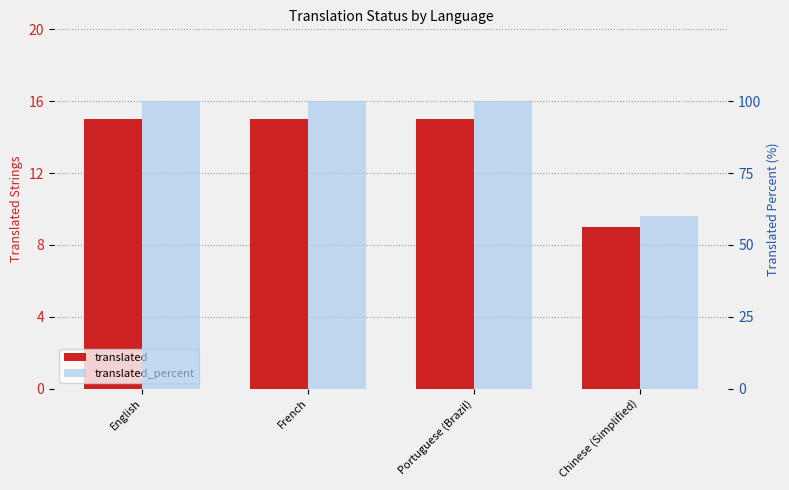

What position from the left is French?

2